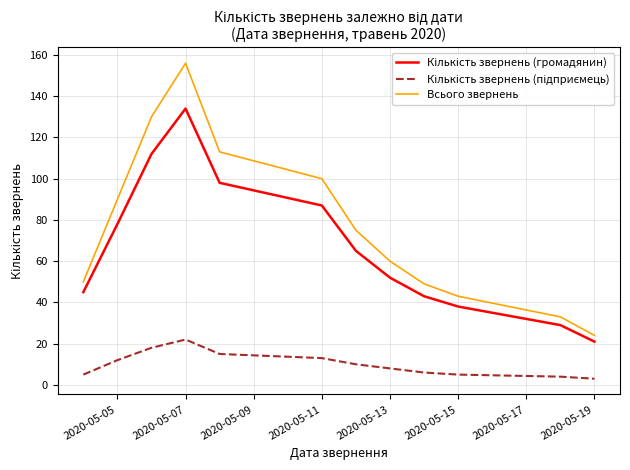

Which series has the widest spread of values?

Всього звернень